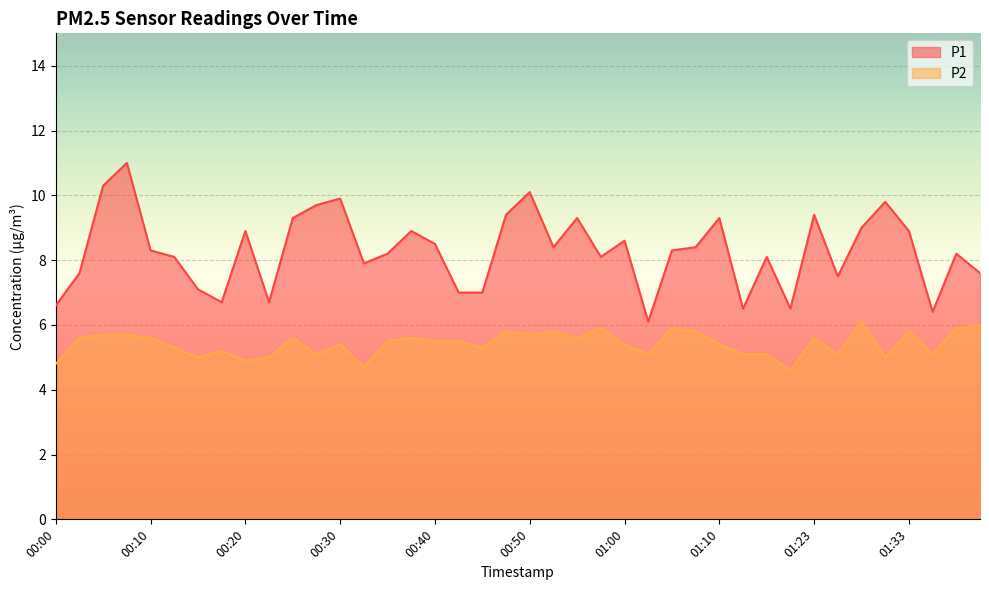

True or false: P1 and P2 intersect in this chart.

False